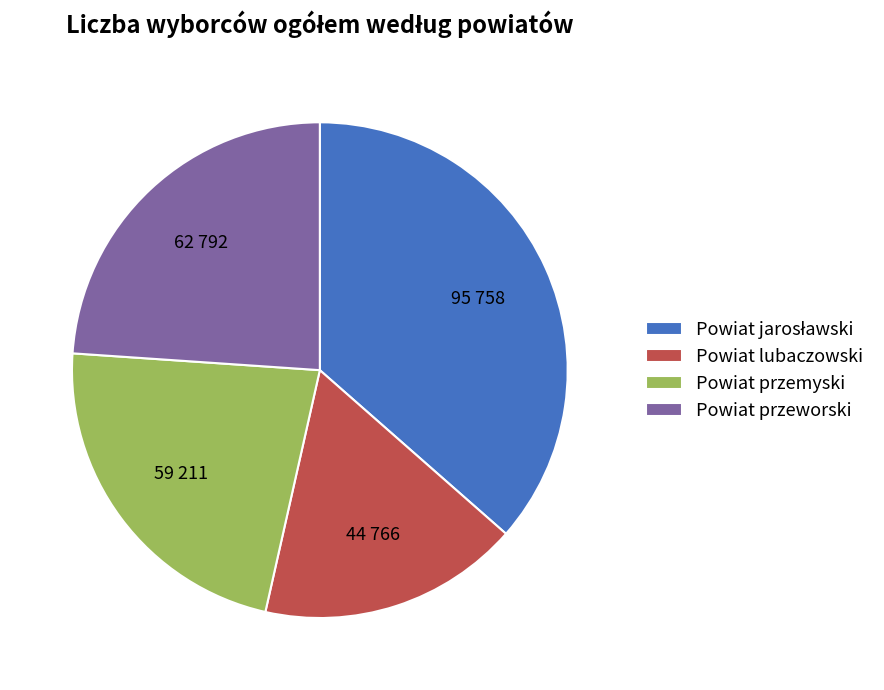

How many slices are in this pie chart?

4